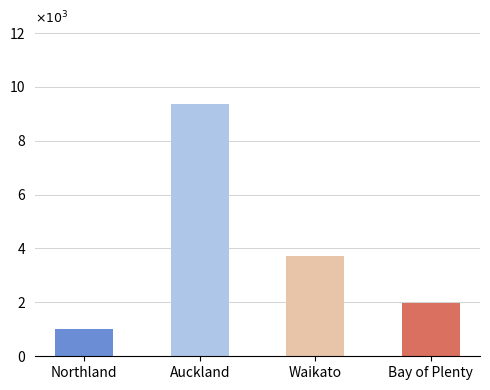

What is the approximate value at Auckland?

9374.5